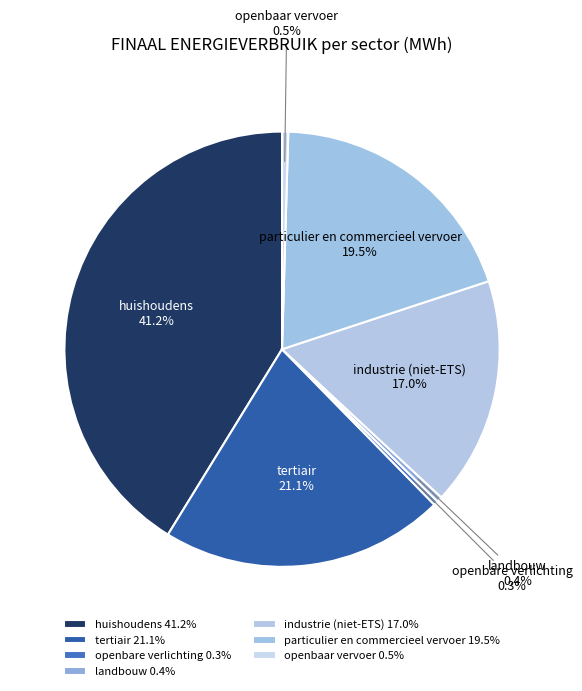

True or false: tertiair accounts for 21% of the total.

True